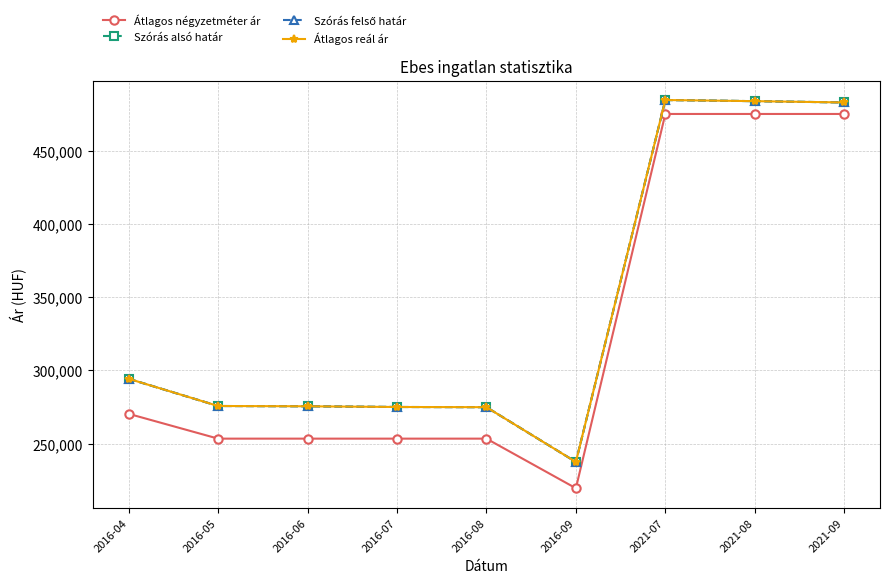

The Átlagos reál ár series shows 314305 at 2016-09. True or false?

False